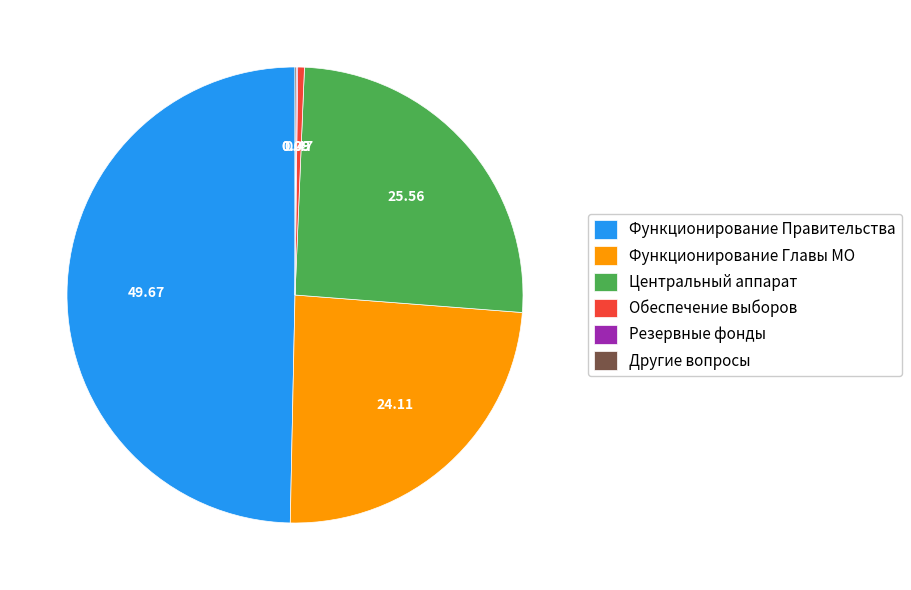

Which slice is the largest?

Функционирование Правительства